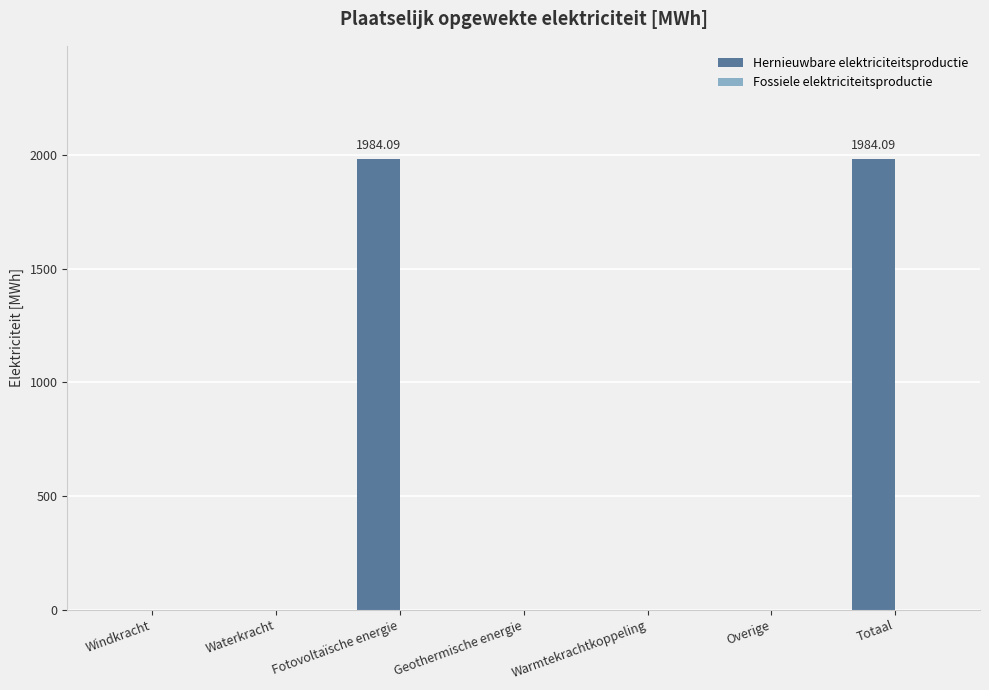

What is the sum of the values at Fotovoltaïsche energie and Totaal?

3968.2